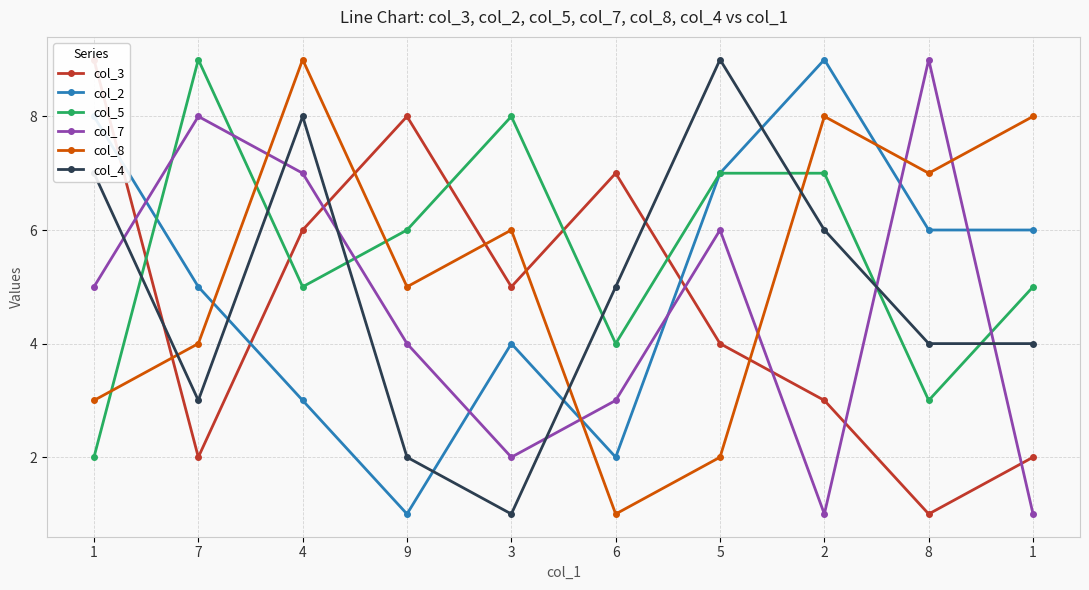

What is the label of the 9th point from the left?

8